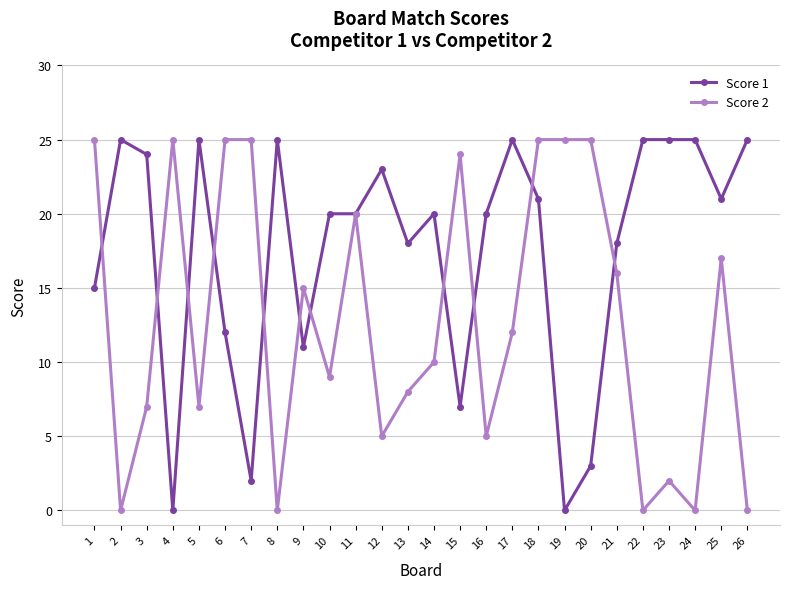

How many data points in Score 2 are less than 12?

13